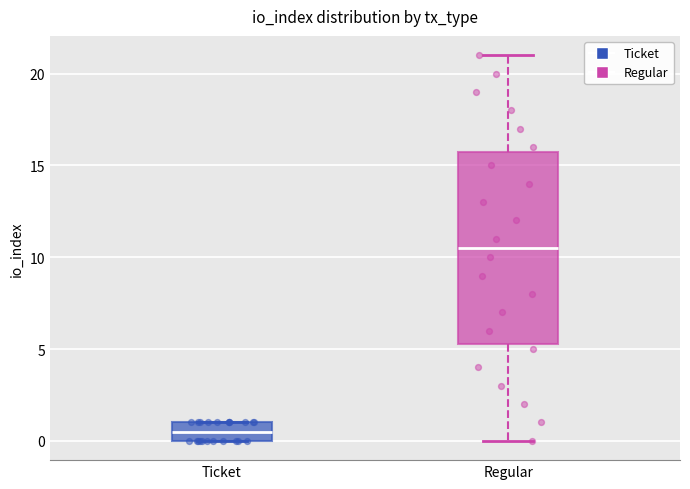

Reading left to right, read every box against the y-axis: the position of its median line, the range the box covers, and the ends of its whiskers. The values are not printed on the chart, so give them approximately, as read against the axis.

Ticket: median 0.5, box 0.0 to 1.0, whiskers 0.0 to 1.0
Regular: median 10.5, box 5.5 to 16.0, whiskers 0.0 to 21.0